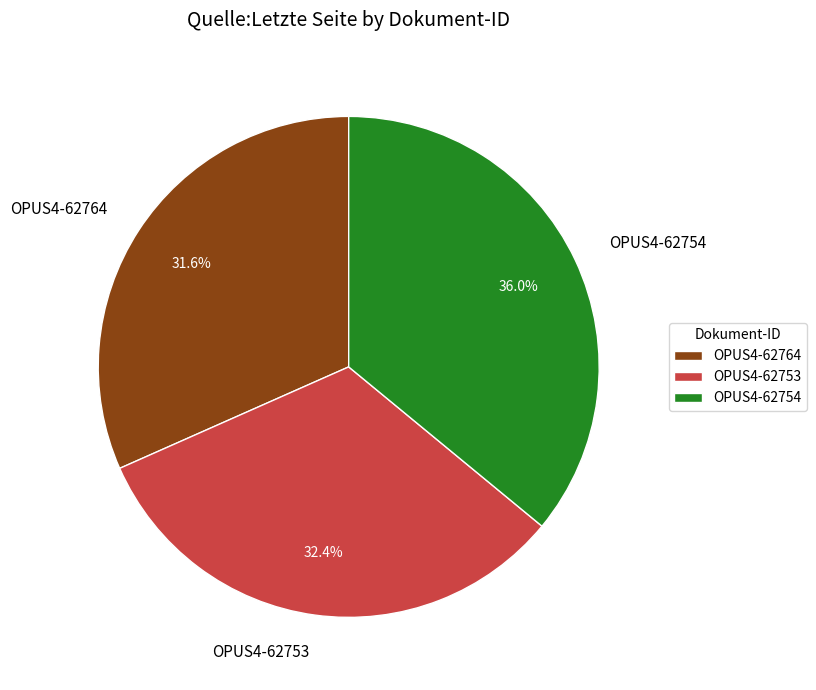

To the nearest percent, what portion does OPUS4-62764 represent?

32%